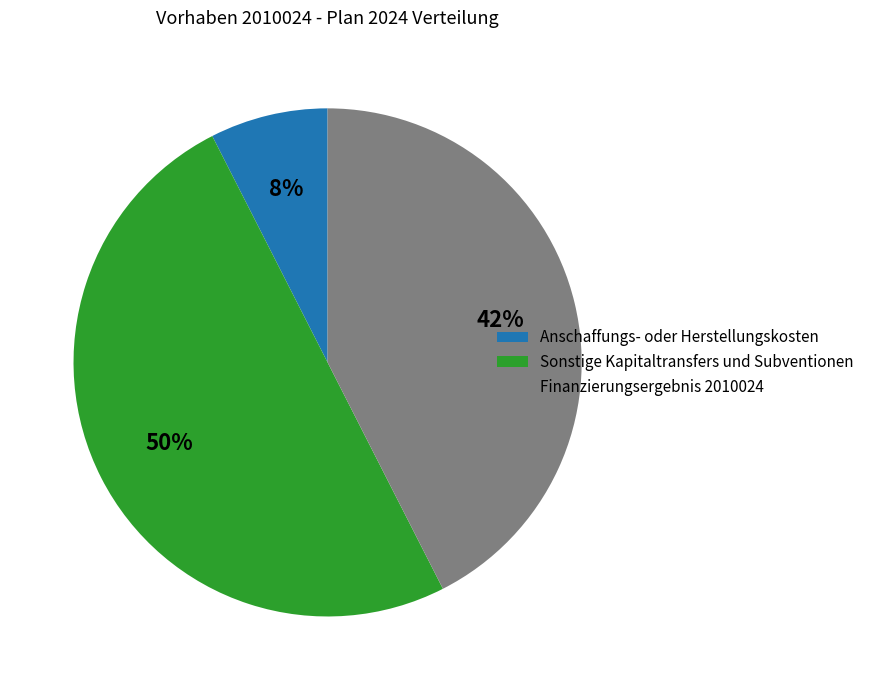

Rank the categories by value from lowest to highest.

Anschaffungs- oder Herstellungskosten, Finanzierungsergebnis 2010024, Sonstige Kapitaltransfers und Subventionen